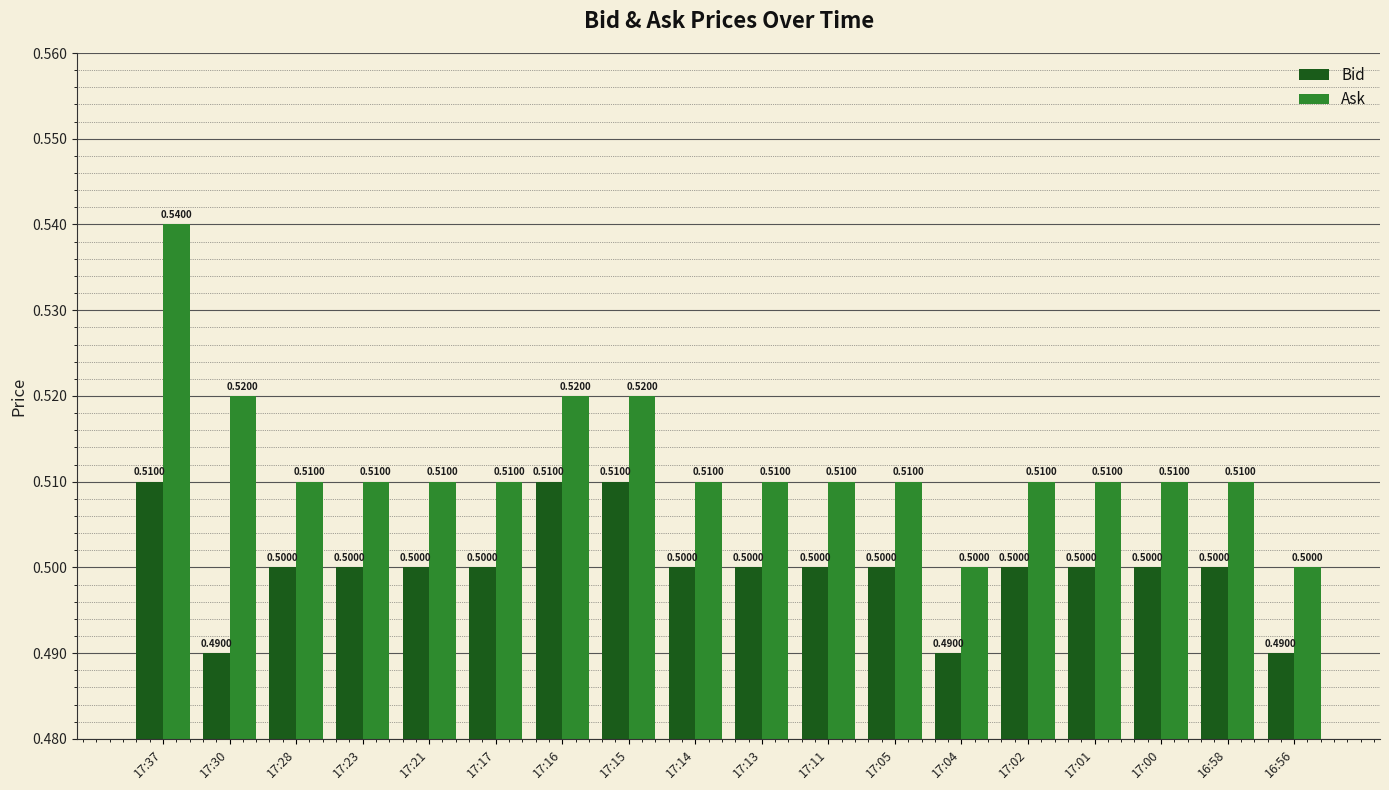

Which series has the widest spread of values?

Ask